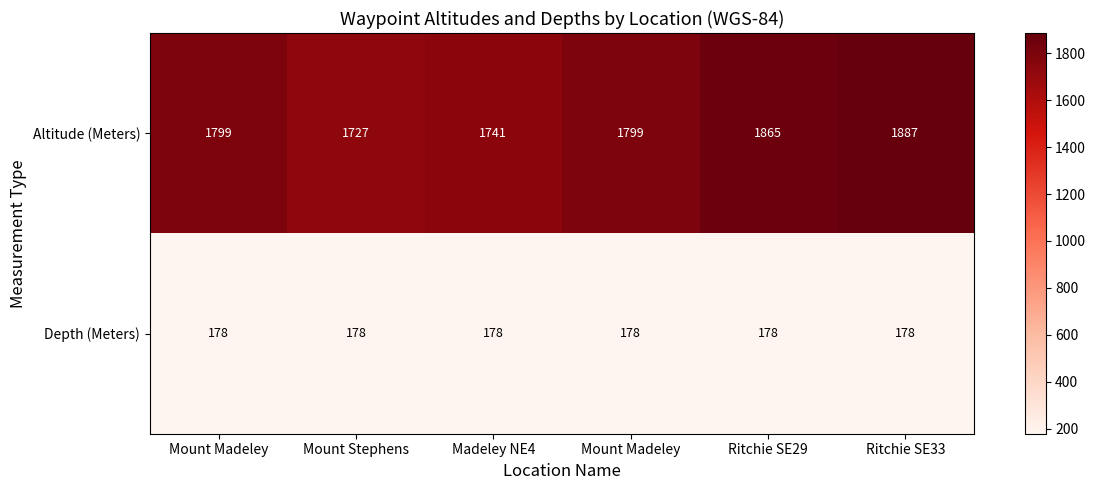

How many distinct data groups are displayed?

2